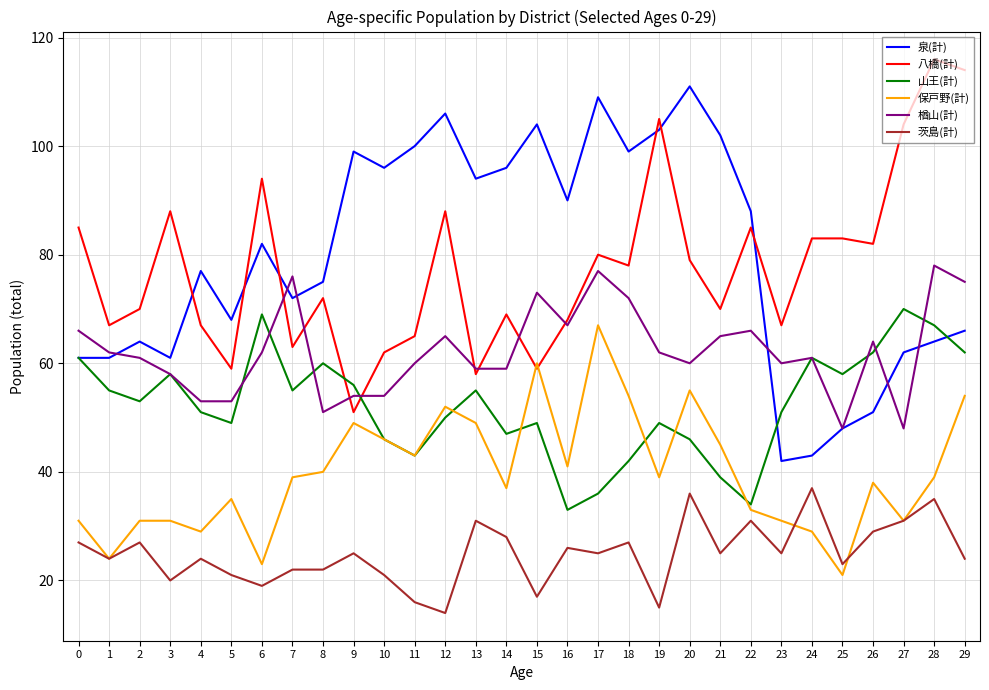

At which category does the chart reach its peak across all series?

28